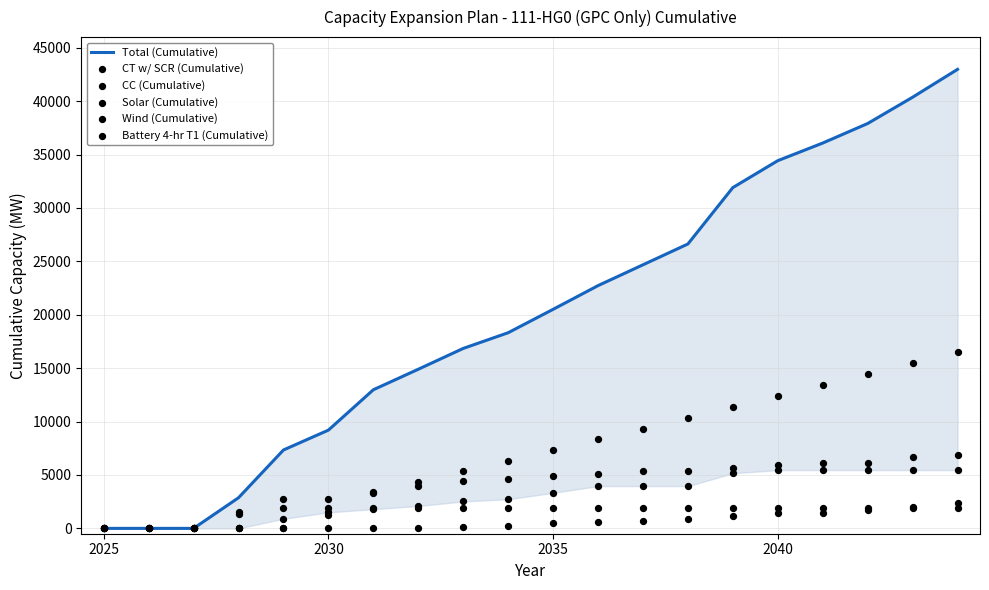

What are all the series names shown in the legend?

Total (Cumulative), CT w/ SCR (Cumulative), CC (Cumulative), Solar (Cumulative), Wind (Cumulative), Battery 4-hr T1 (Cumulative)